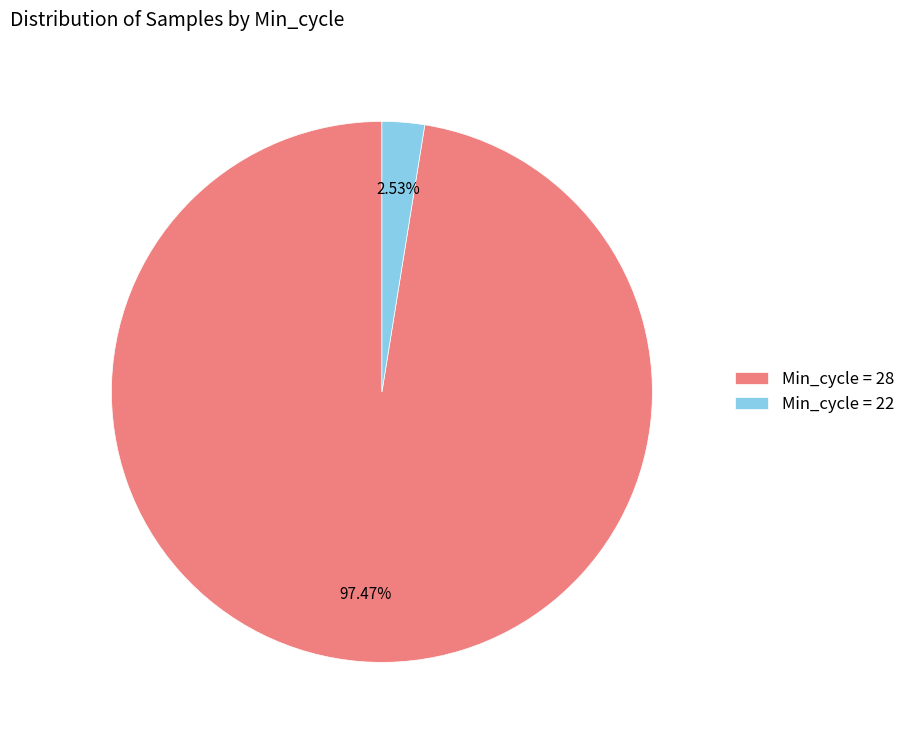

Which has a higher value, Min_cycle = 22 or Min_cycle = 28?

Min_cycle = 28